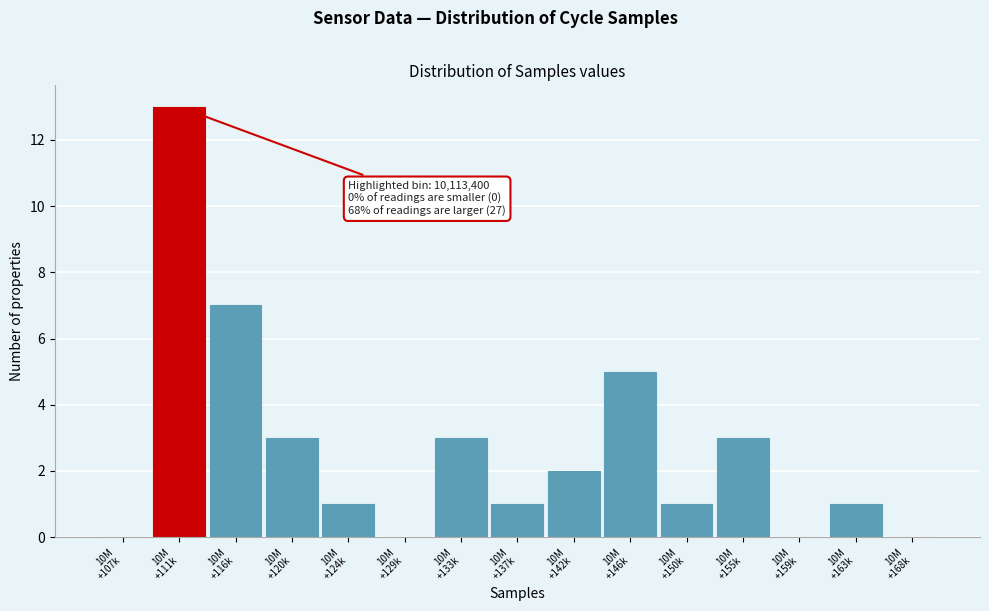

What is the sum of all values?

40